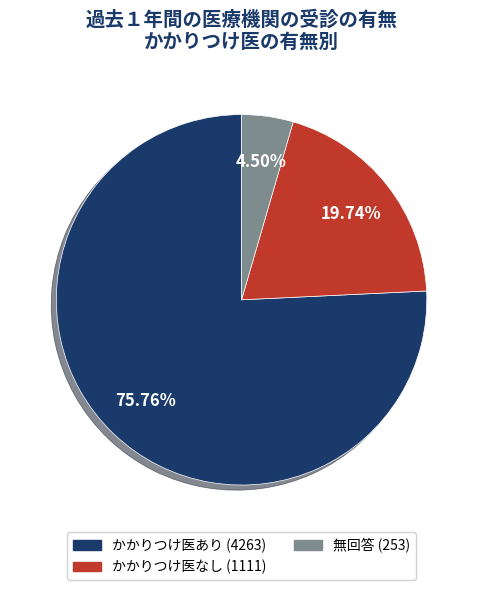

To the nearest percent, what is the average slice percentage?

33%